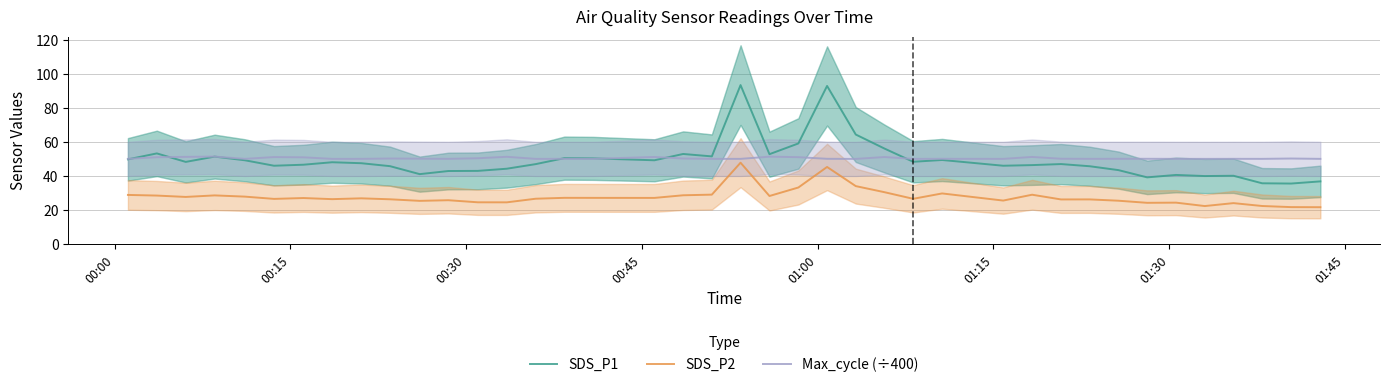

What is the maximum value shown in the chart?

93.4